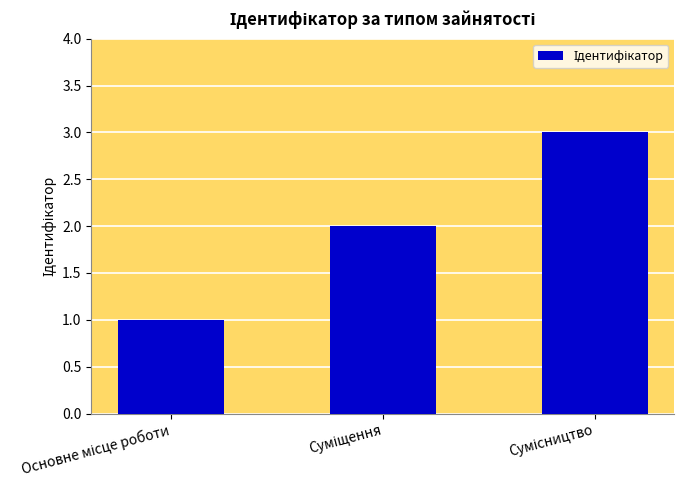

How many distinct data groups are displayed?

1